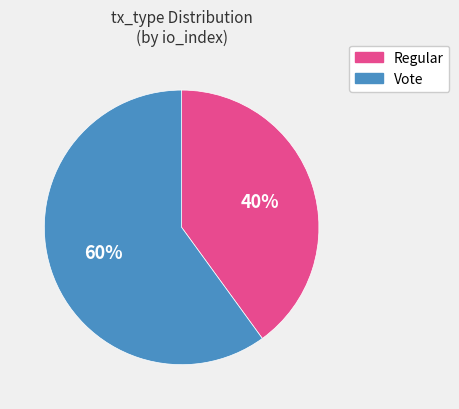

Count the number of slices in the pie.

2